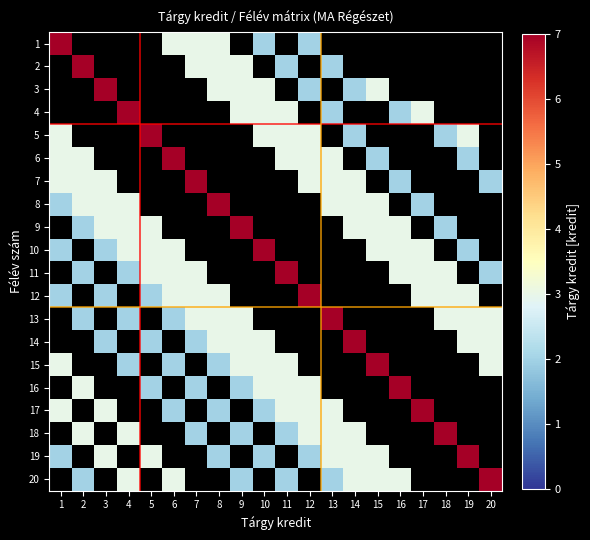

Reading left to right, extract all data points from this chart.

1: 1=7	2=0	3=0	4=0	5=0	6=3	7=3	8=3	9=0	10=2	11=0	12=2	13=0	14=0	15=0	16=0	17=0	18=0	19=0	20=0
2: 1=0	2=7	3=0	4=0	5=0	6=0	7=3	8=3	9=3	10=0	11=2	12=0	13=2	14=0	15=0	16=0	17=0	18=0	19=0	20=0
3: 1=0	2=0	3=7	4=0	5=0	6=0	7=0	8=3	9=3	10=3	11=0	12=2	13=0	14=2	15=3	16=0	17=0	18=0	19=0	20=0
4: 1=0	2=0	3=0	4=7	5=0	6=0	7=0	8=0	9=3	10=3	11=3	12=0	13=2	14=0	15=0	16=2	17=3	18=0	19=0	20=0
5: 1=3	2=0	3=0	4=0	5=7	6=0	7=0	8=0	9=0	10=3	11=3	12=3	13=0	14=2	15=0	16=0	17=0	18=2	19=3	20=0
6: 1=3	2=3	3=0	4=0	5=0	6=7	7=0	8=0	9=0	10=0	11=3	12=3	13=3	14=0	15=2	16=0	17=0	18=0	19=2	20=0
7: 1=3	2=3	3=3	4=0	5=0	6=0	7=7	8=0	9=0	10=0	11=0	12=3	13=3	14=3	15=0	16=2	17=0	18=0	19=0	20=2
8: 1=2	2=3	3=3	4=3	5=0	6=0	7=0	8=7	9=0	10=0	11=0	12=0	13=3	14=3	15=3	16=0	17=2	18=0	19=0	20=0
9: 1=0	2=2	3=3	4=3	5=3	6=0	7=0	8=0	9=7	10=0	11=0	12=0	13=0	14=3	15=3	16=3	17=0	18=2	19=0	20=0
10: 1=2	2=0	3=2	4=3	5=3	6=3	7=0	8=0	9=0	10=7	11=0	12=0	13=0	14=0	15=3	16=3	17=3	18=0	19=2	20=0
11: 1=0	2=2	3=0	4=2	5=3	6=3	7=3	8=0	9=0	10=0	11=7	12=0	13=0	14=0	15=0	16=3	17=3	18=3	19=0	20=2
12: 1=2	2=0	3=2	4=0	5=2	6=3	7=3	8=3	9=0	10=0	11=0	12=7	13=0	14=0	15=0	16=0	17=3	18=3	19=3	20=0
13: 1=0	2=2	3=0	4=2	5=0	6=2	7=3	8=3	9=3	10=0	11=0	12=0	13=7	14=0	15=0	16=0	17=0	18=3	19=3	20=3
14: 1=0	2=0	3=2	4=0	5=2	6=0	7=2	8=3	9=3	10=3	11=0	12=0	13=0	14=7	15=0	16=0	17=0	18=0	19=3	20=3
15: 1=3	2=0	3=0	4=2	5=0	6=2	7=0	8=2	9=3	10=3	11=3	12=0	13=0	14=0	15=7	16=0	17=0	18=0	19=0	20=3
16: 1=0	2=3	3=0	4=0	5=2	6=0	7=2	8=0	9=2	10=3	11=3	12=3	13=0	14=0	15=0	16=7	17=0	18=0	19=0	20=0
17: 1=3	2=0	3=3	4=0	5=0	6=2	7=0	8=2	9=0	10=2	11=3	12=3	13=3	14=0	15=0	16=0	17=7	18=0	19=0	20=0
18: 1=0	2=3	3=0	4=3	5=0	6=0	7=2	8=0	9=2	10=0	11=2	12=3	13=3	14=3	15=0	16=0	17=0	18=7	19=0	20=0
19: 1=2	2=0	3=3	4=0	5=3	6=0	7=0	8=2	9=0	10=2	11=0	12=2	13=3	14=3	15=3	16=0	17=0	18=0	19=7	20=0
20: 1=0	2=2	3=0	4=3	5=0	6=3	7=0	8=0	9=2	10=0	11=2	12=0	13=2	14=3	15=3	16=3	17=0	18=0	19=0	20=7